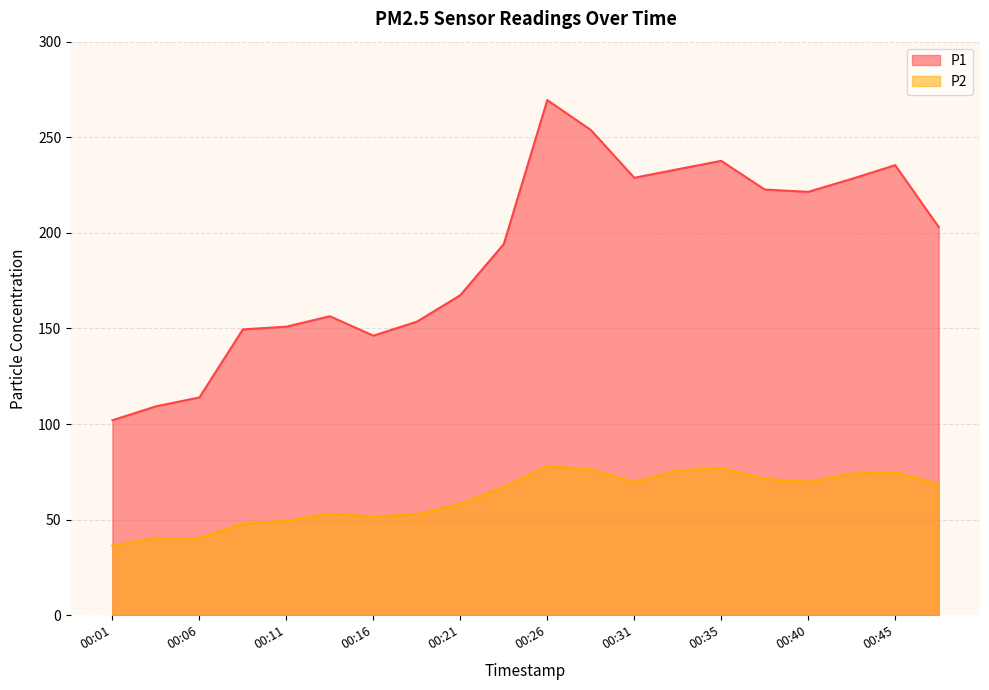

Where does the P1 series first go above 203?

00:26